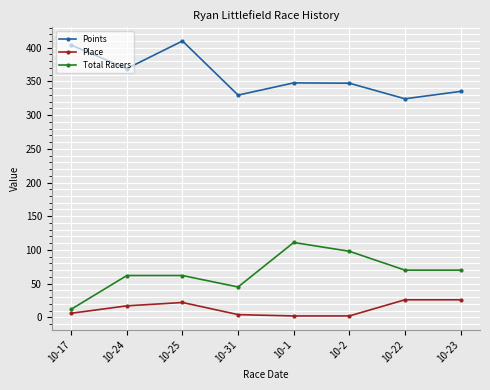

What are all the series names shown in the legend?

Points, Place, Total Racers